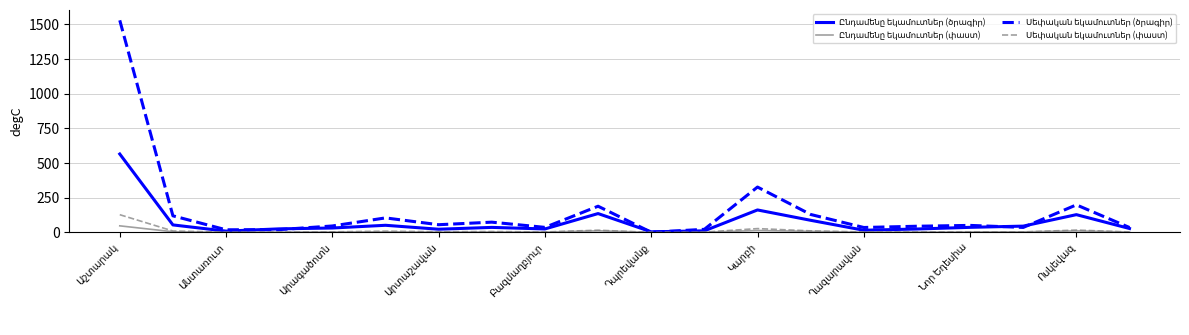

How many lines are shown in the chart?

4